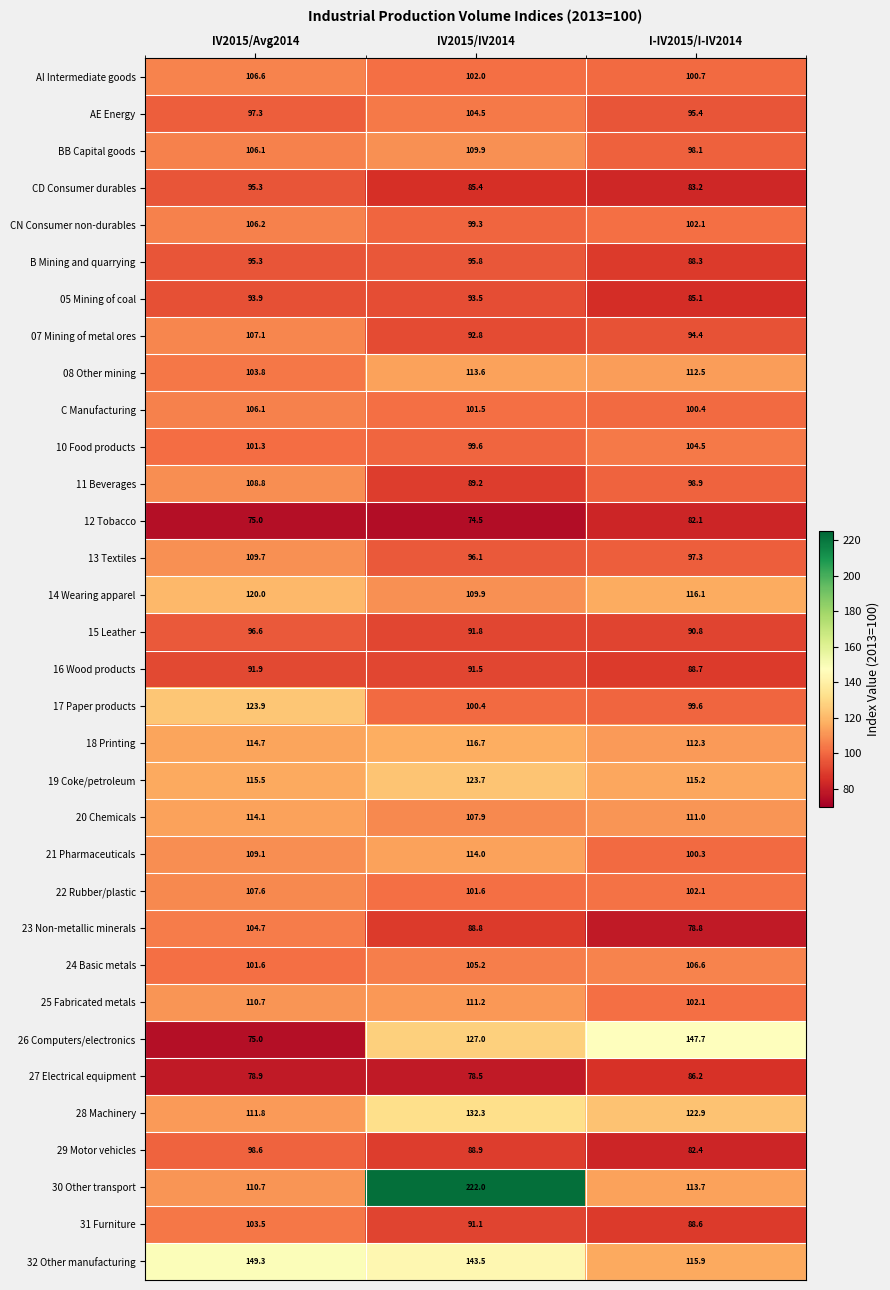

What is the difference between the maximum and minimum values in the 18 Printing series?

4.4